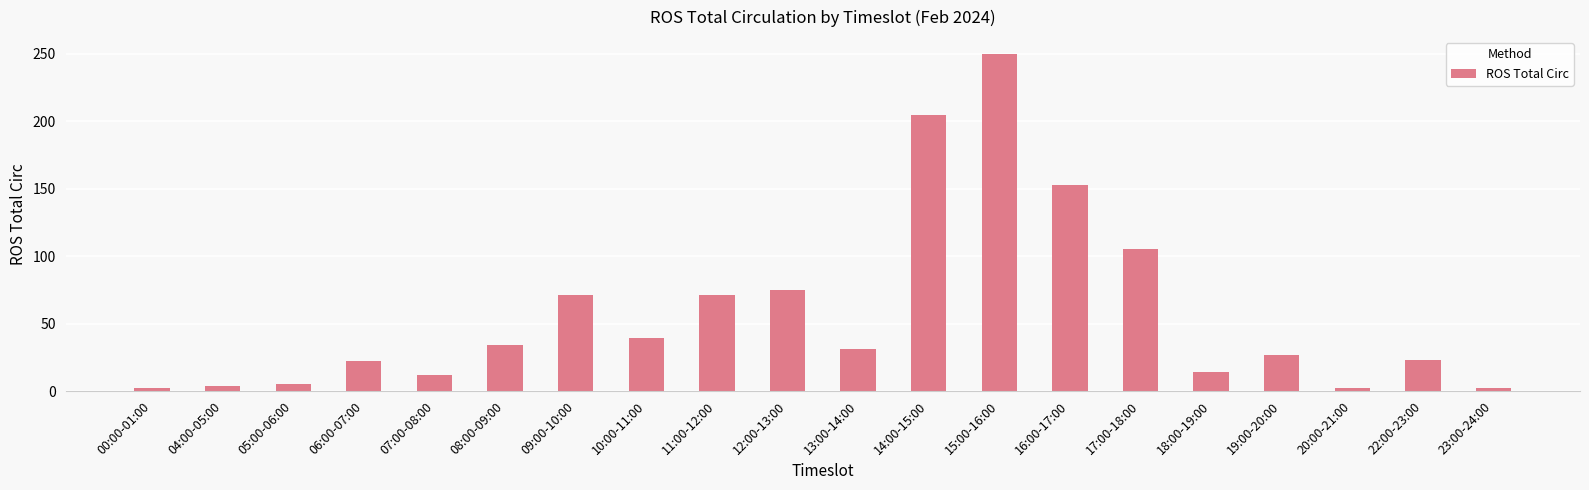

How many values are below 31?

10